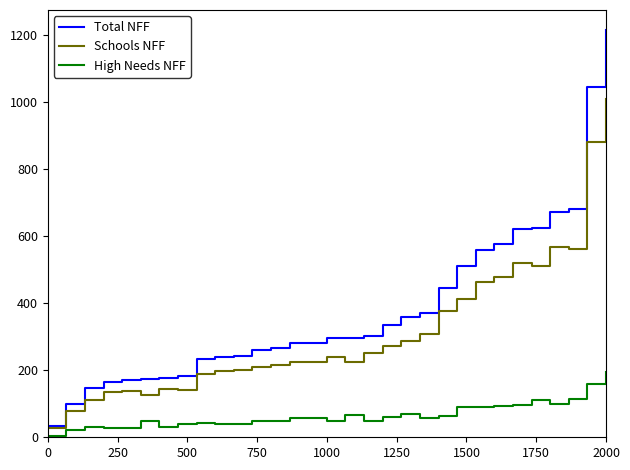

What is the sum of all Total NFF values?

11864.7